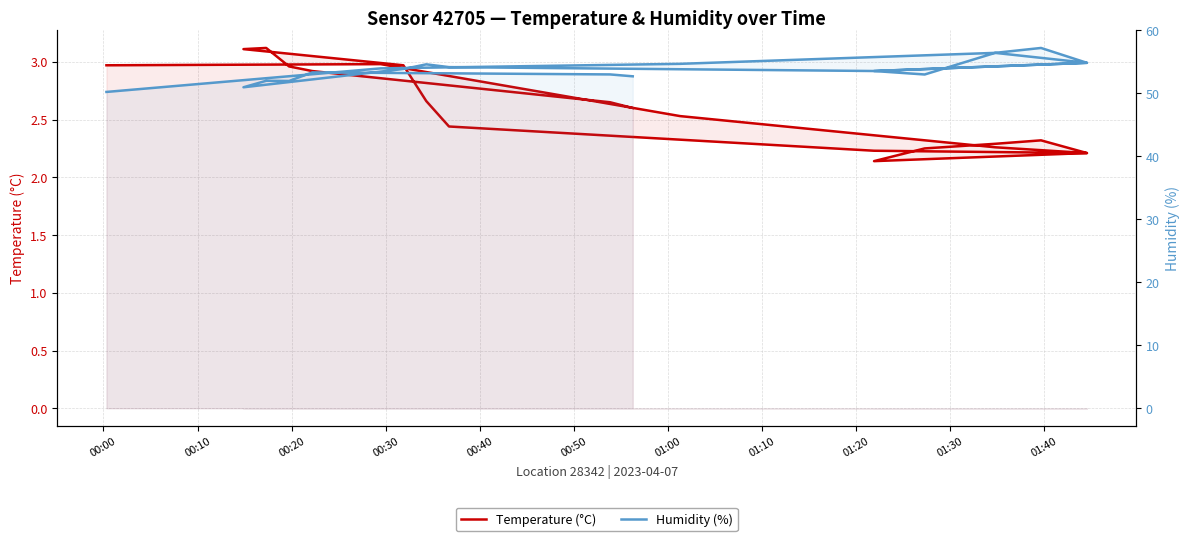

At which category does Temperature (°C) reach its first local peak?

00:10